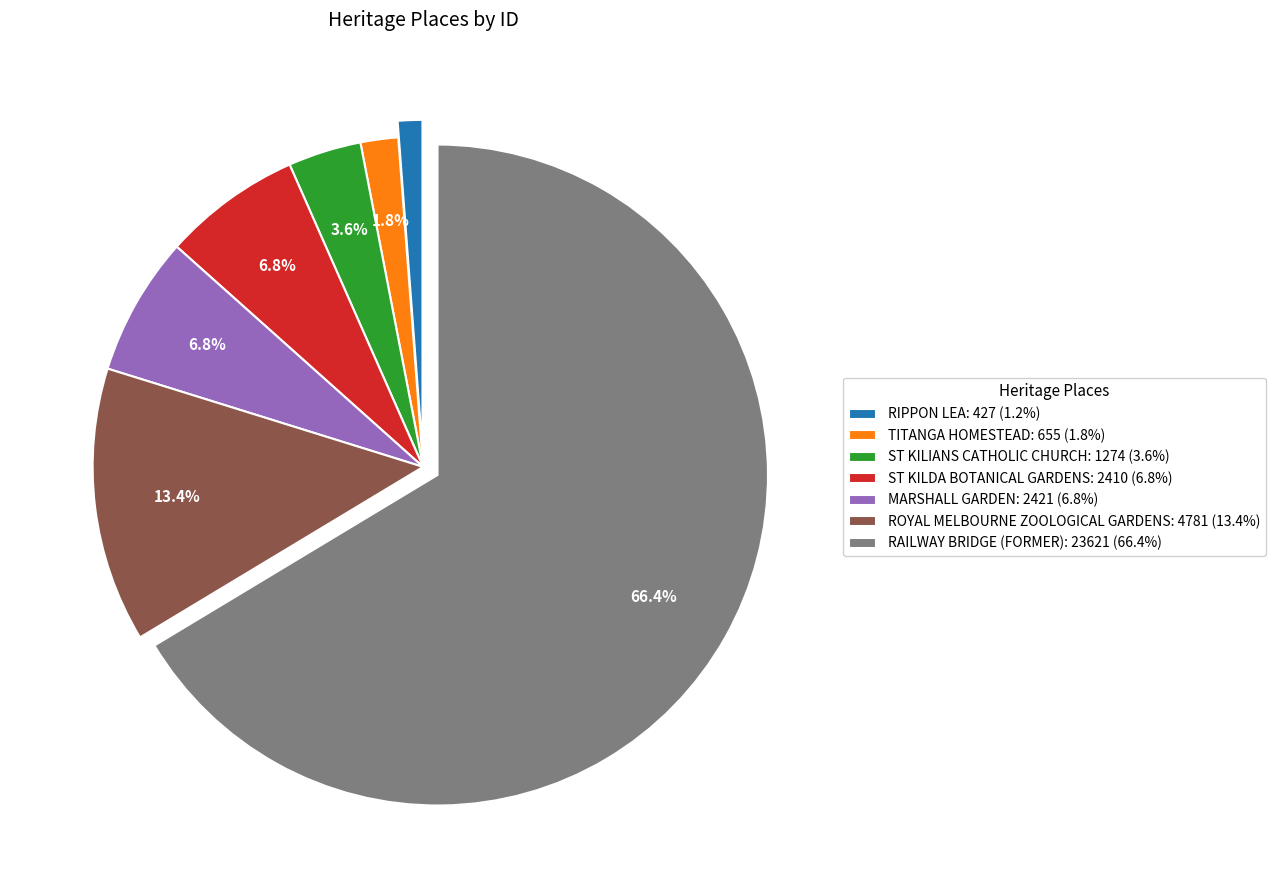

How many slices are in this pie chart?

7